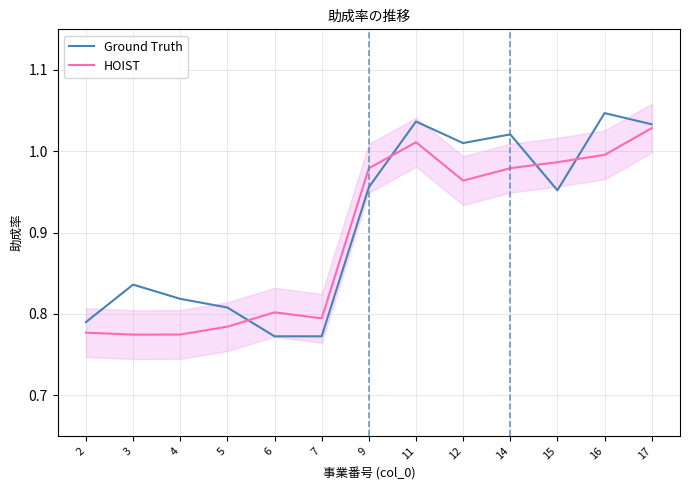

Reading right to left, extract all data points from this chart.

Ground Truth: 1.0	1.0	1.0	1.0	1.0	1.0	1.0	0.8	0.8	0.8	0.8	0.8	0.8
HOIST: 1.0	1.0	1.0	1.0	1.0	1.0	1.0	0.8	0.8	0.8	0.8	0.8	0.8